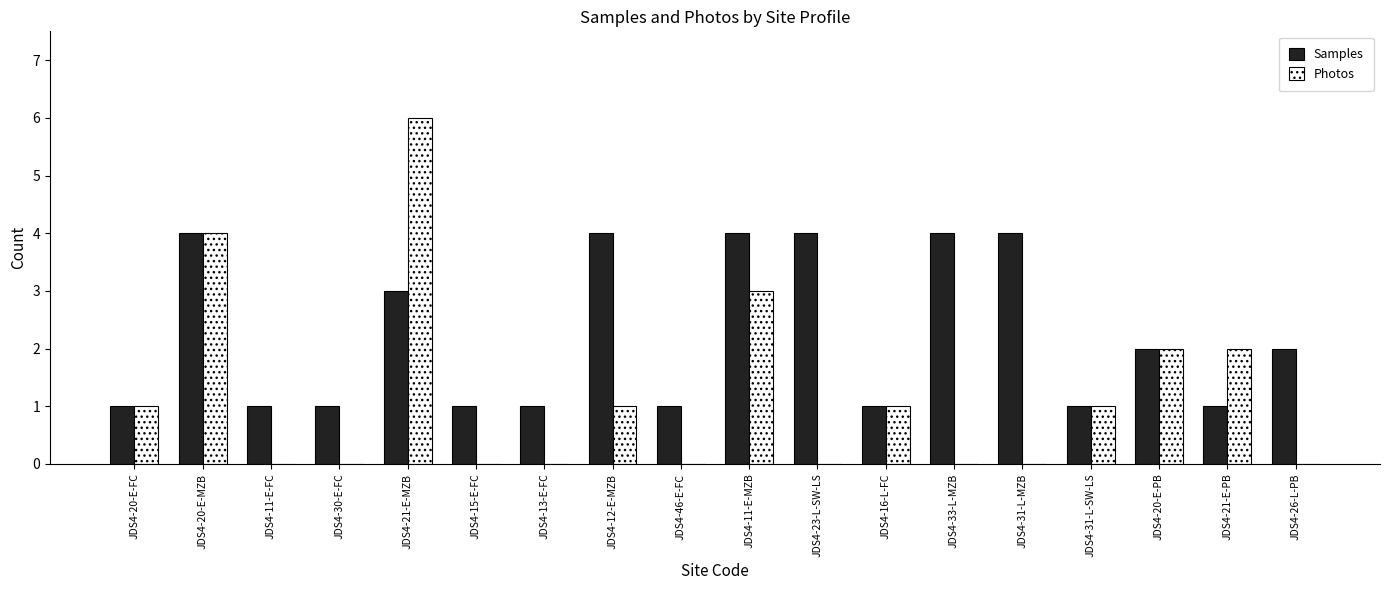

What is the maximum value for Samples?

4